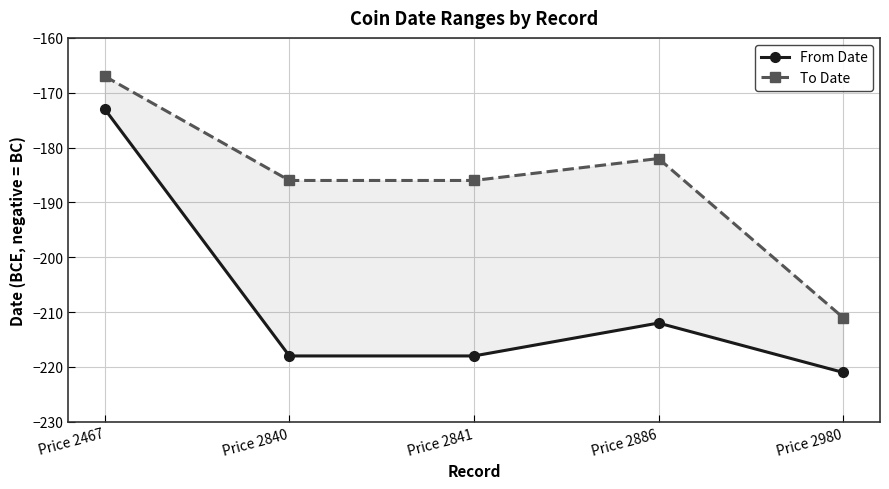

Is it true that To Date equals -186 at Price 2840?

True